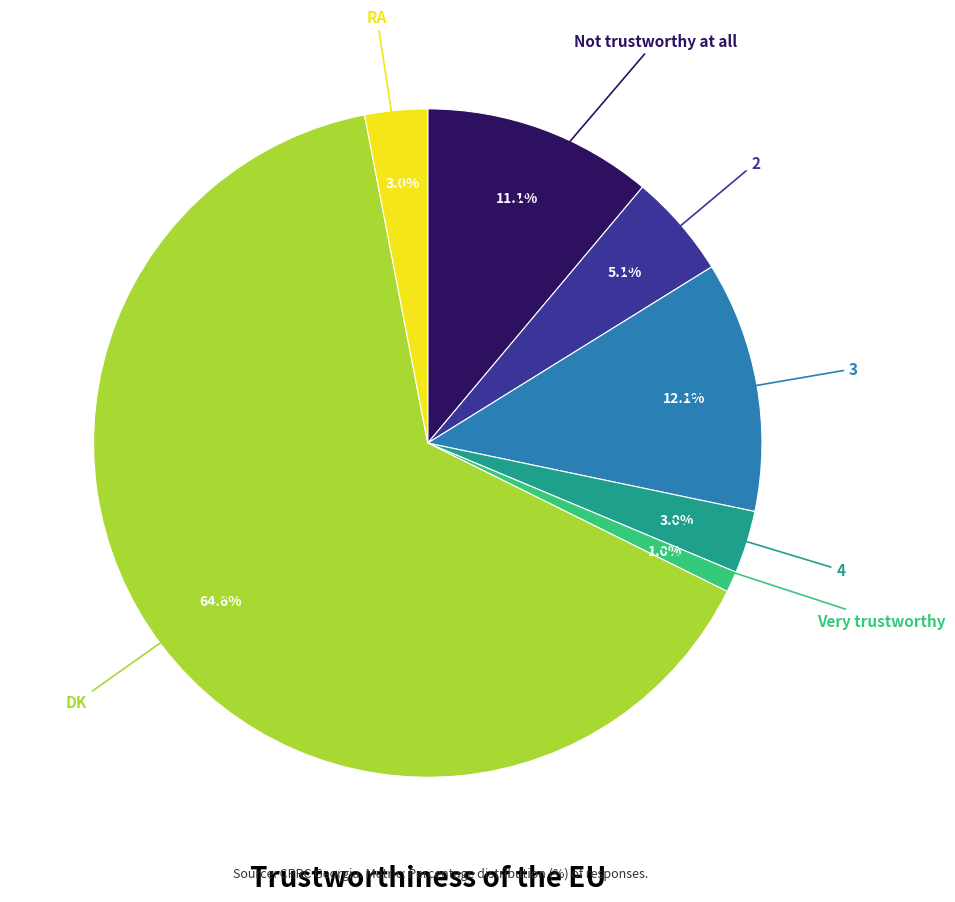

To the nearest percent, what is the combined percentage of DK and 4?

68%